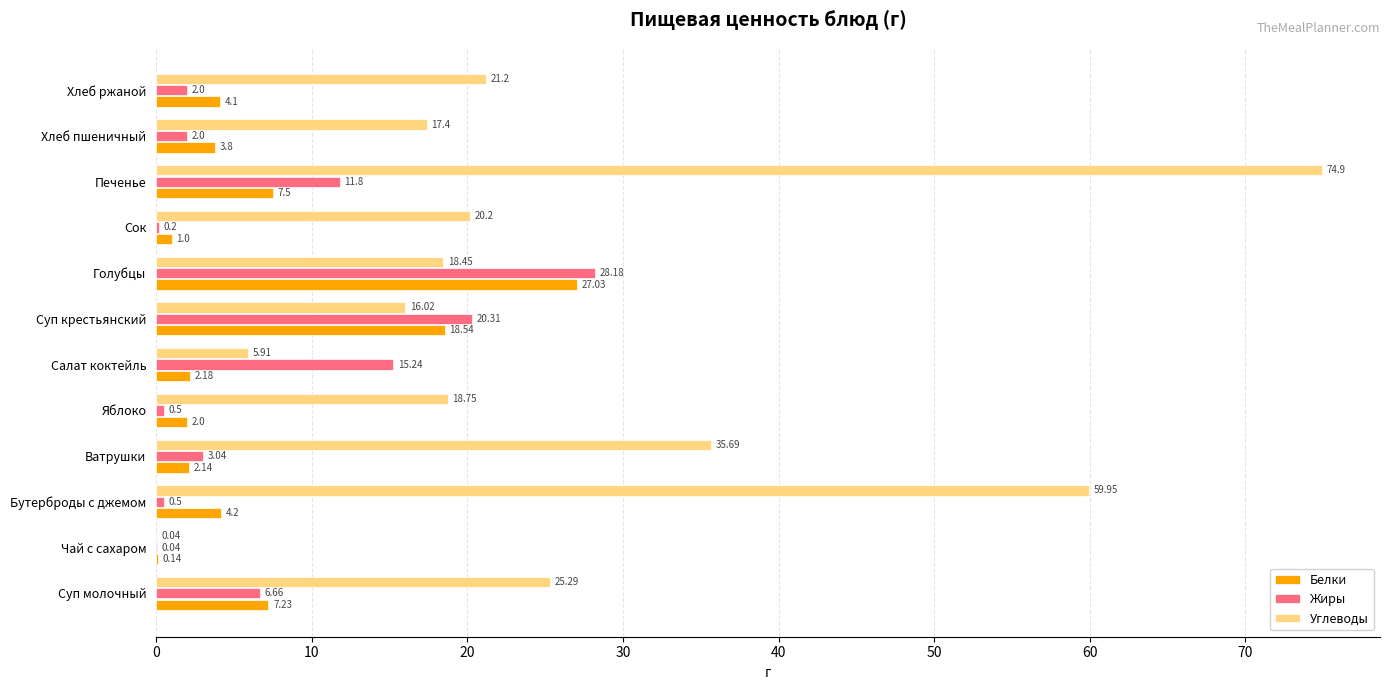

At which category is the sum across all series the highest?

Печенье